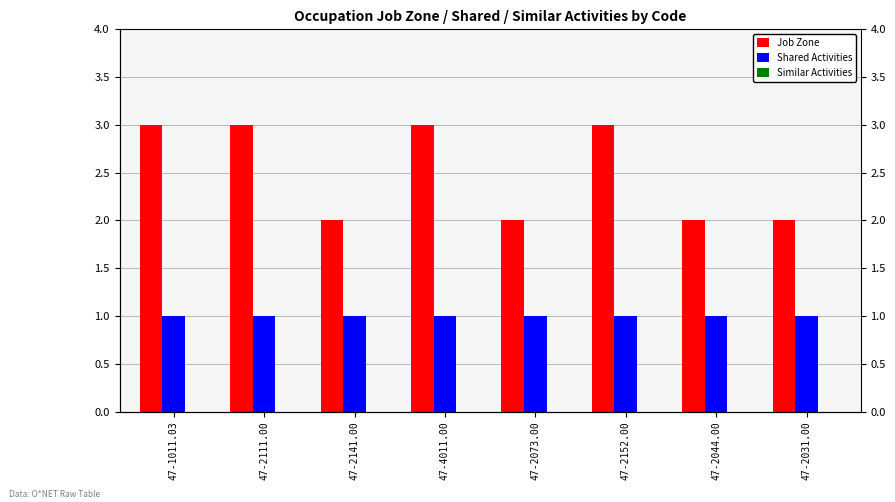

Which has a higher value, 47-4011.00 or 47-2152.00?

47-4011.00